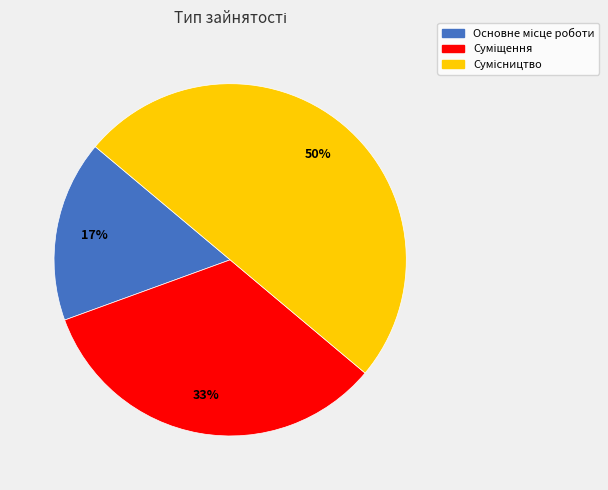

To the nearest percent, what is the difference between the largest and smallest slice percentages?

33%